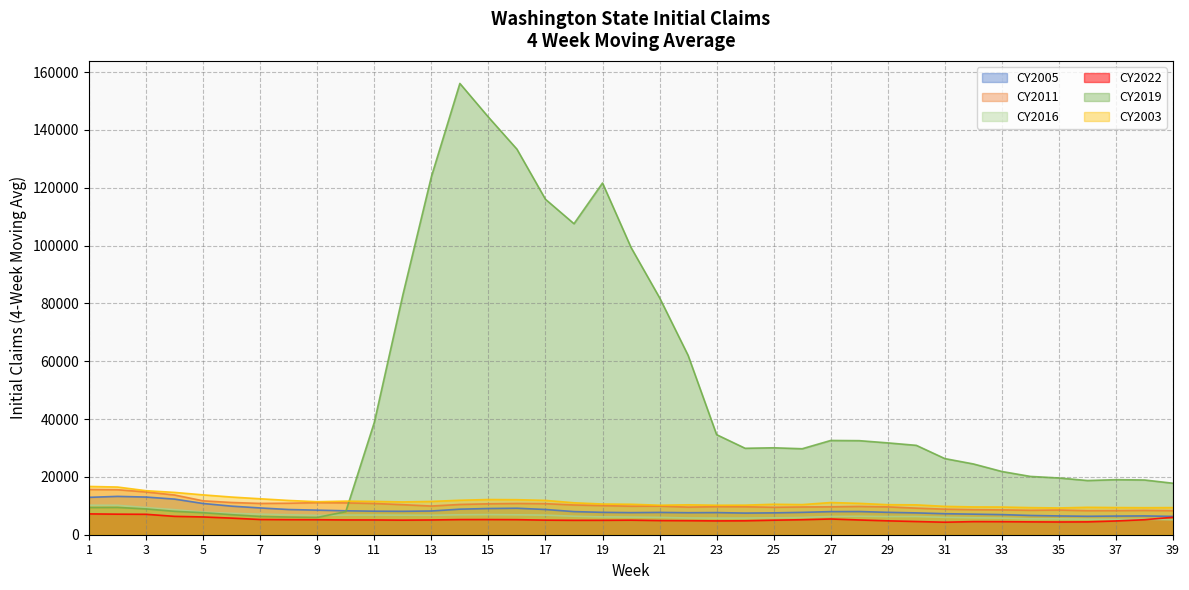

What is the lowest value of the CY2003 series?

9258.2